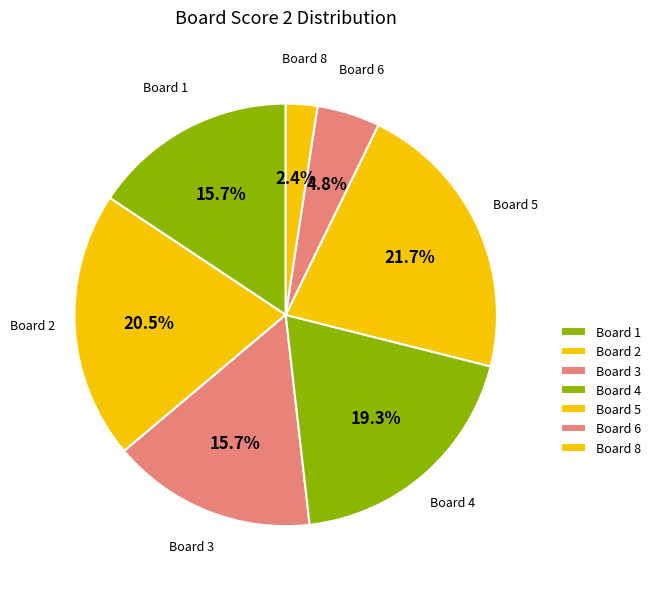

The Board 4 slice represents 28% of the pie. True or false?

False